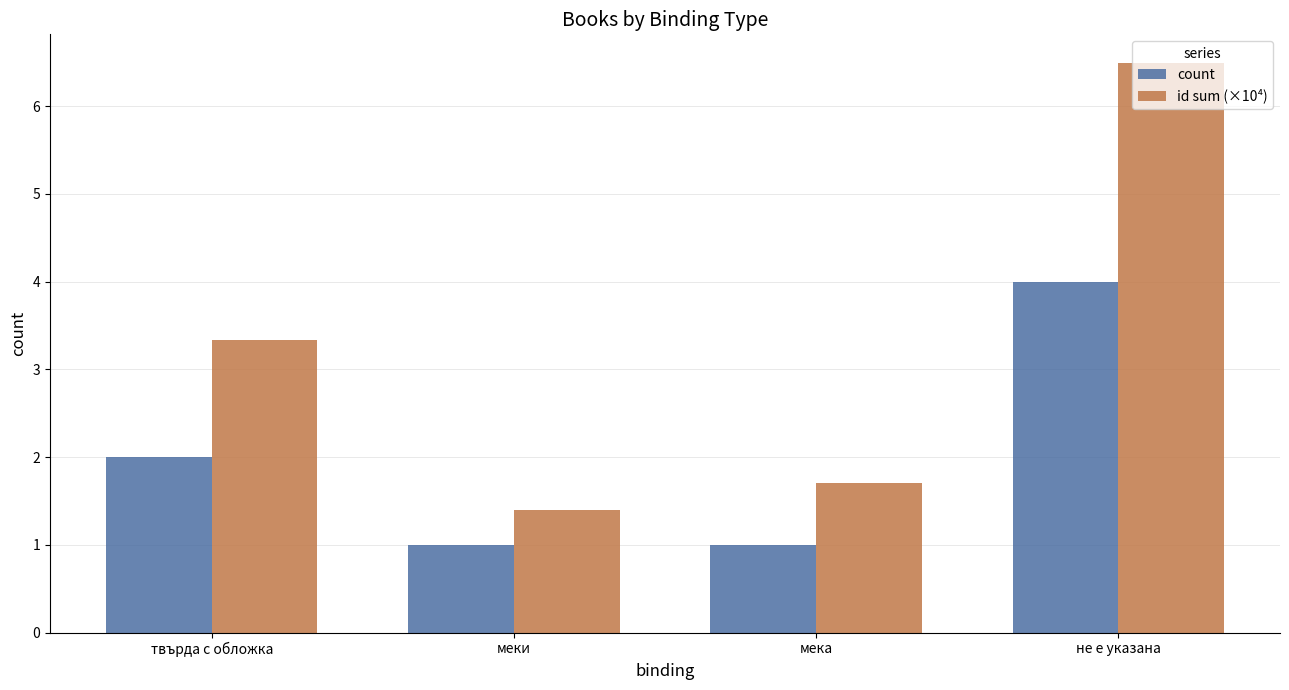

List the series in order of their peak value, lowest first.

count, id sum (×10⁴)